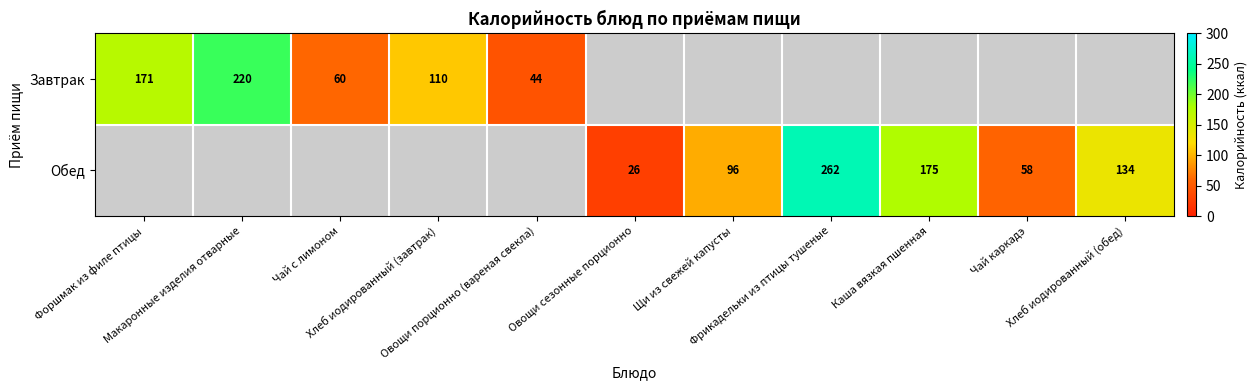

What is the sum of the Завтрак values at Фрикадельки из птицы тушеные and Чай с лимоном?

60